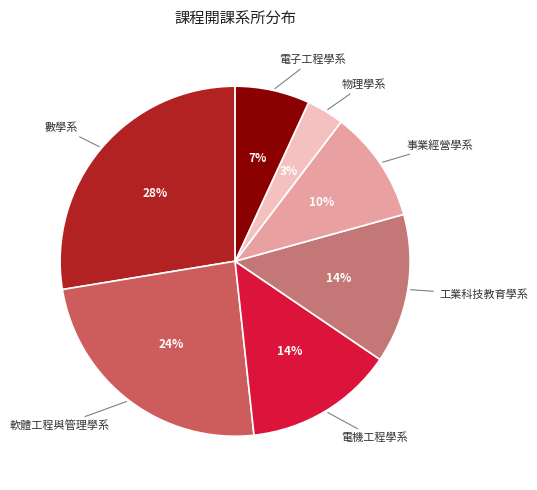

How many slices are in this pie chart?

7